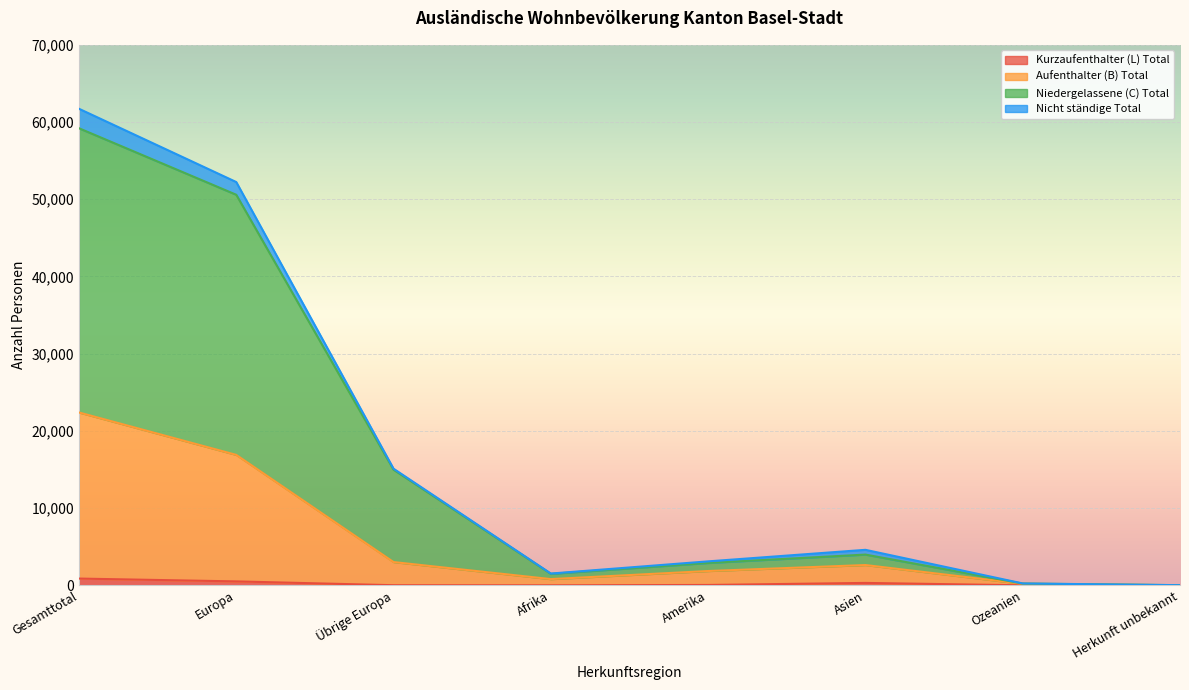

Which label corresponds to the smallest value in the chart?

Herkunft unbekannt